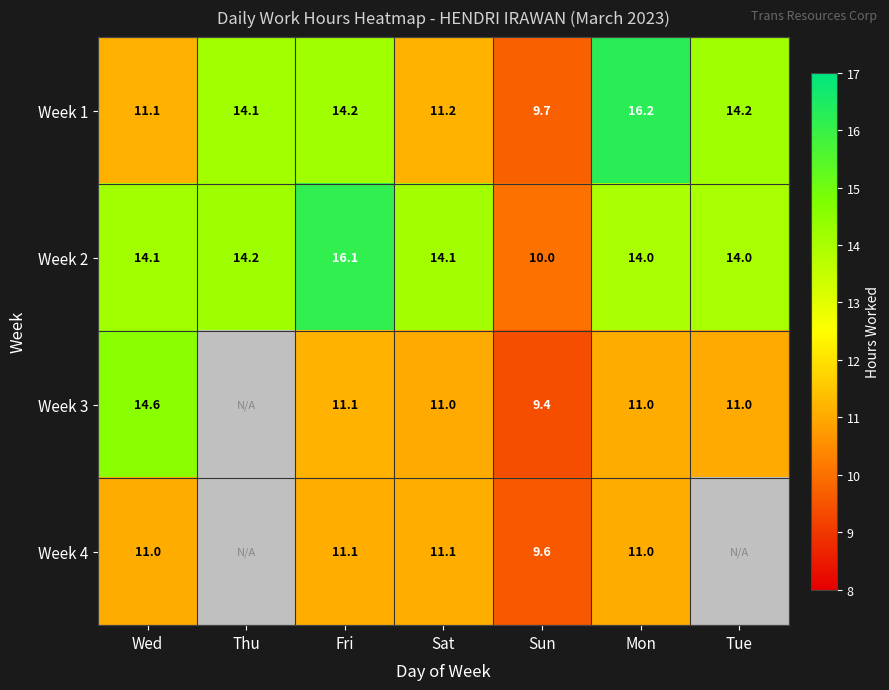

At which label is Week 1 closest to 12?

Sat